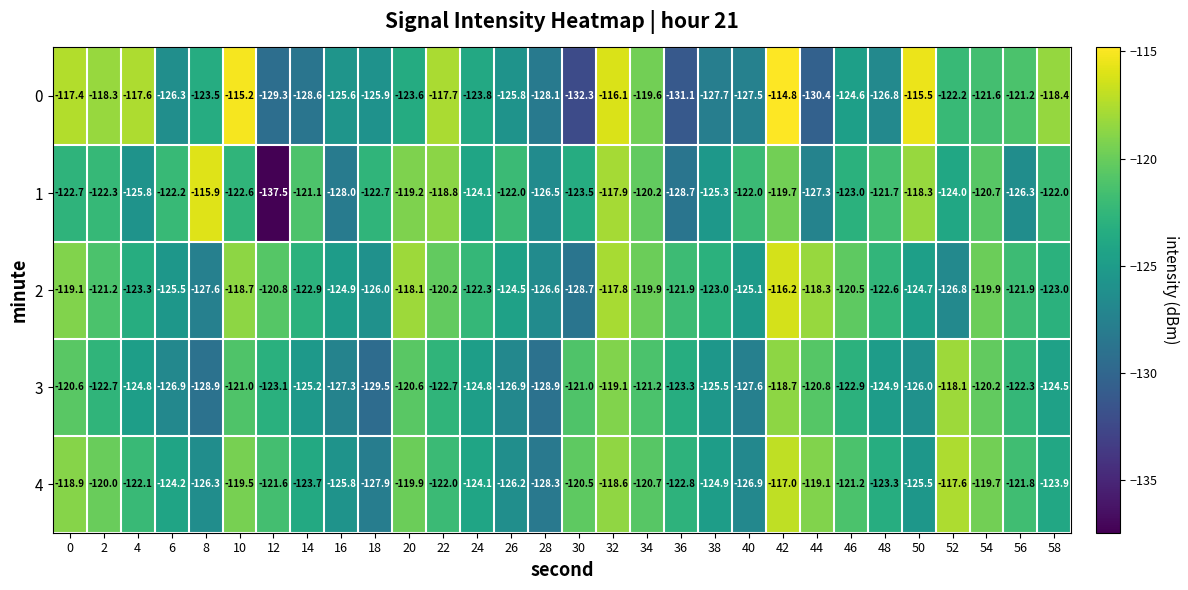

How many values in the 3 series are below -123?

16